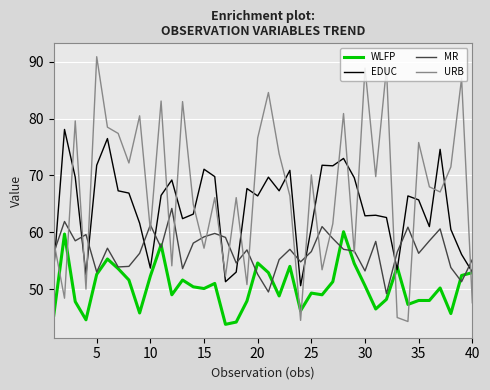

What is the highest value of the EDUC series?

78.1